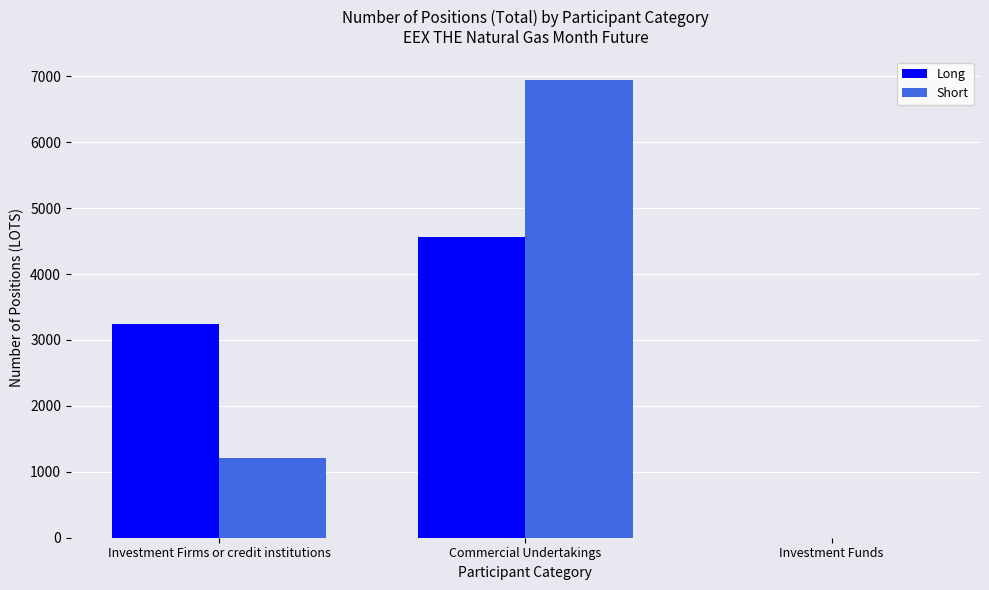

What are all the series names shown in the legend?

Long, Short